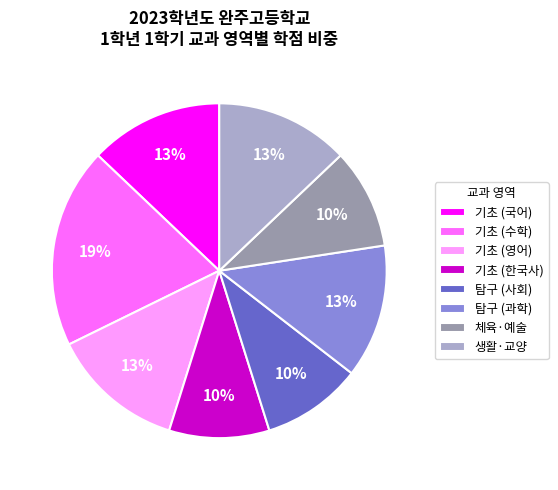

True or false: 생활·교양 accounts for 18% of the total.

False